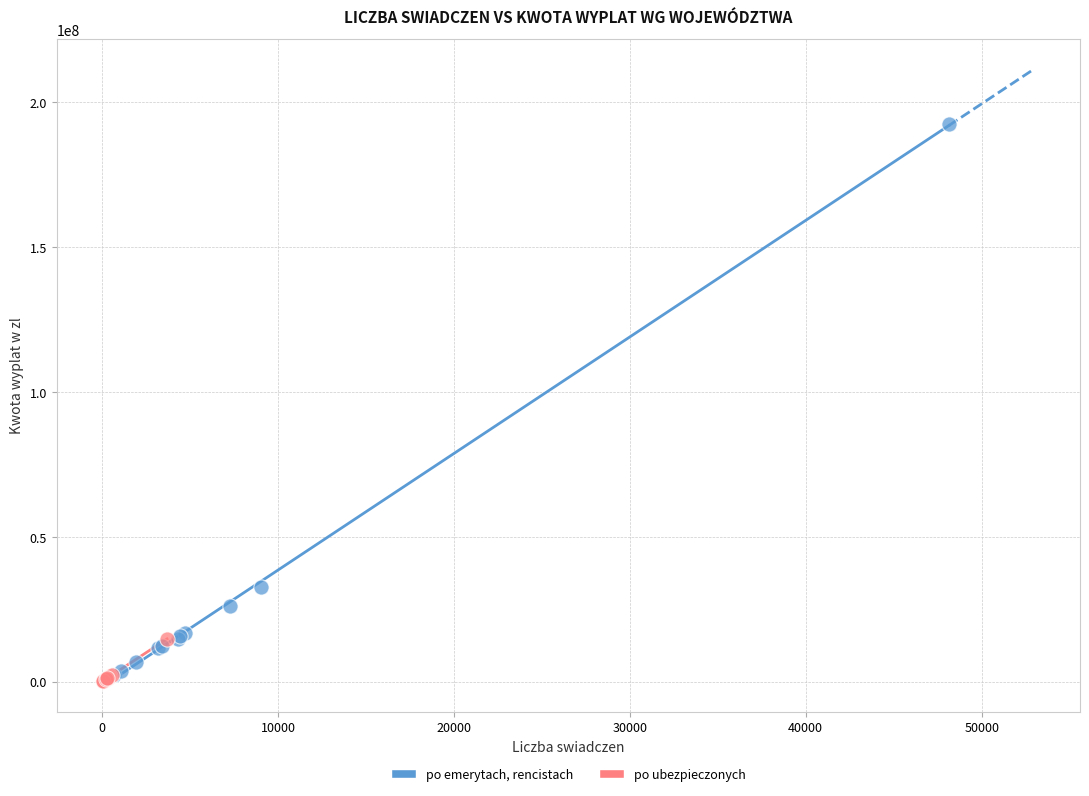

Which series has the largest Y range (max minus min)?

po emerytach, rencistach